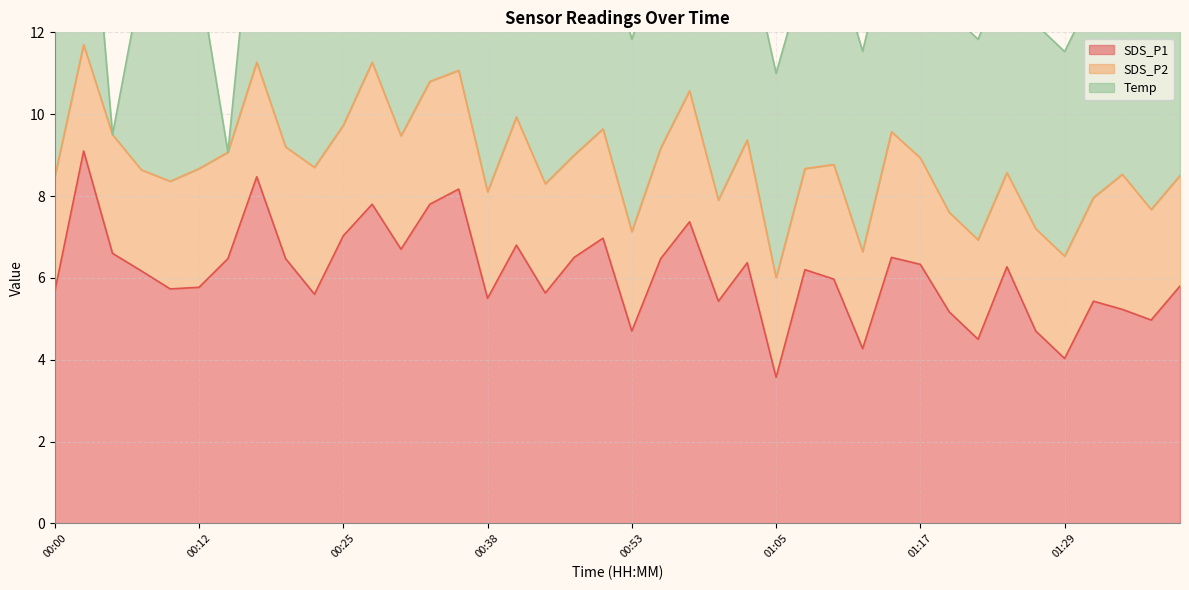

The SDS_P1 series shows 1.2 at 01:27. True or false?

False